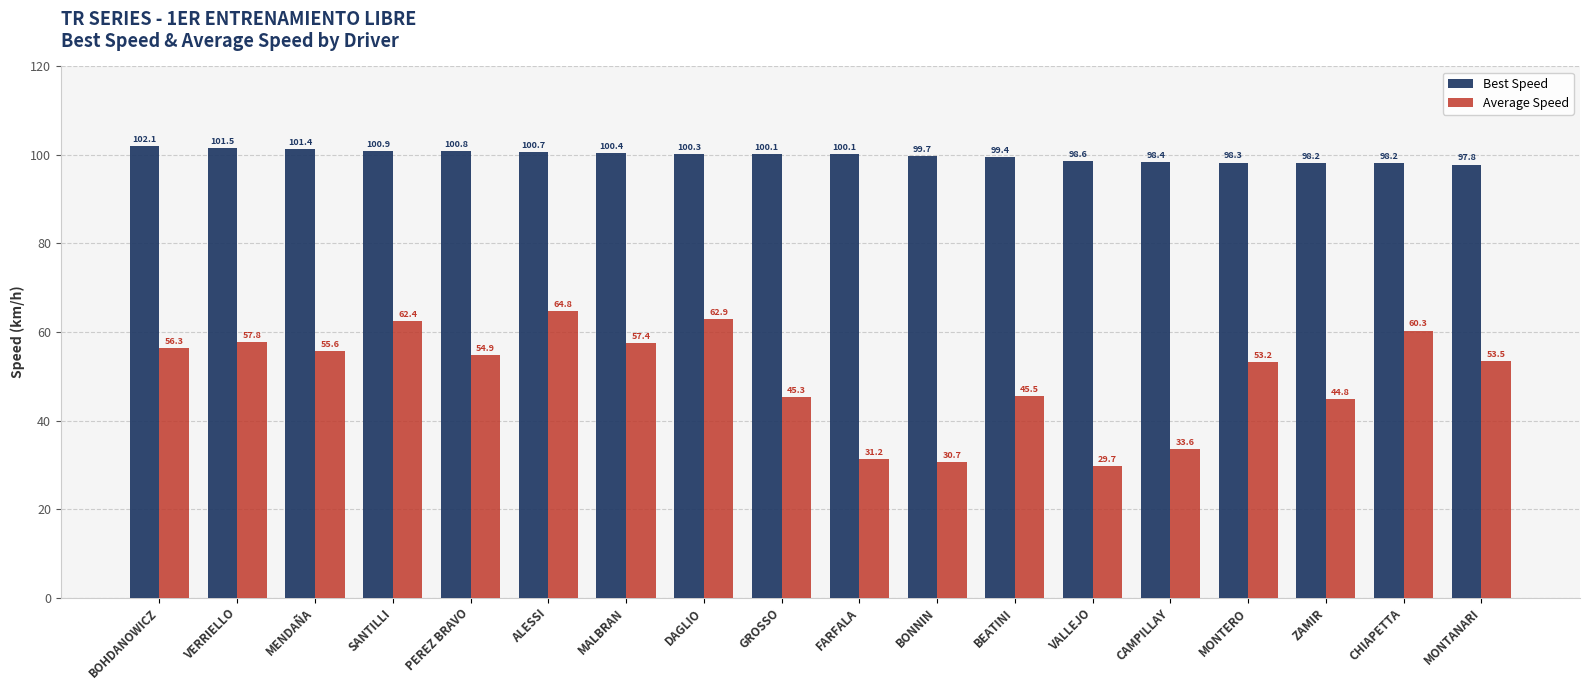

What is the value of the Best Speed bar at the 7th from the left?

100.4